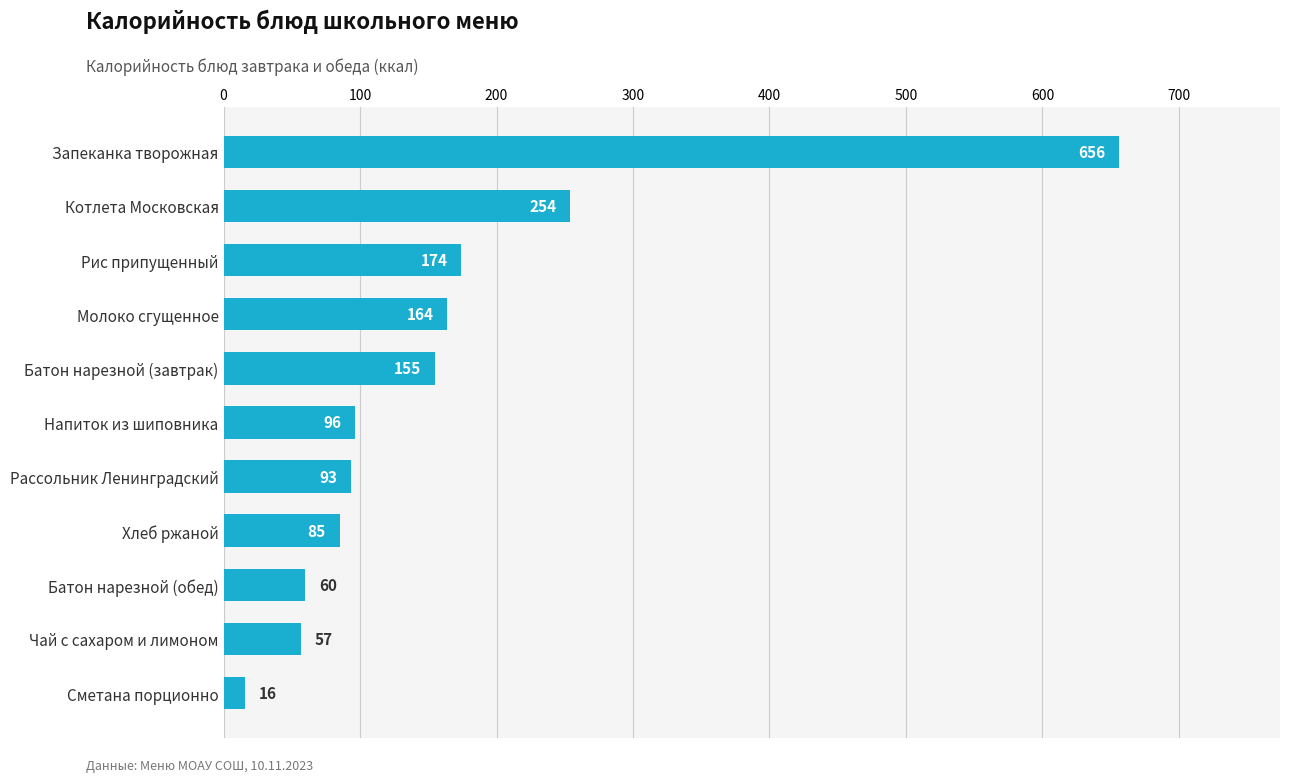

Between Запеканка творожная and Хлеб ржаной, which is larger?

Запеканка творожная